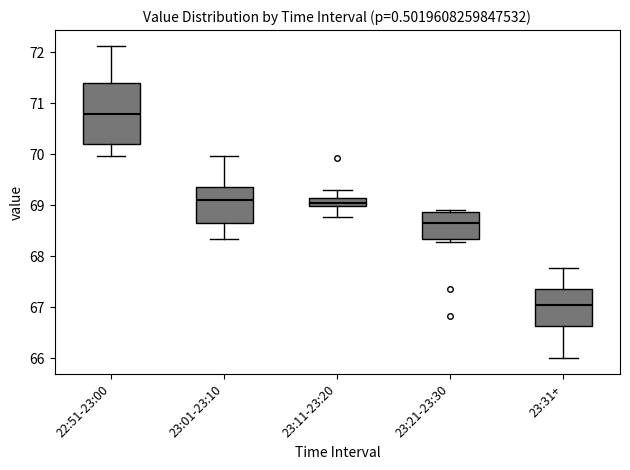

Reading left to right, read every box against the y-axis: the position of its median line, the range the box covers, and the ends of its whiskers. The values are not printed on the chart, so give them approximately, as read against the axis.

22:51-23:00: median 70.8, box 70.2 to 71.4, whiskers 70.0 to 72.1
23:01-23:10: median 69.1, box 68.7 to 69.4, whiskers 68.4 to 70.0
23:11-23:20: median 69.0 (just above the box's lower edge), box 69.0 to 69.2, whiskers 68.8 to 69.3
23:21-23:30: median 68.7, box 68.3 to 68.9, whiskers 68.3 (just below the box's lower edge) to 68.9 (just above the box's upper edge)
23:31+: median 67.1, box 66.6 to 67.4, whiskers 66.0 to 67.8